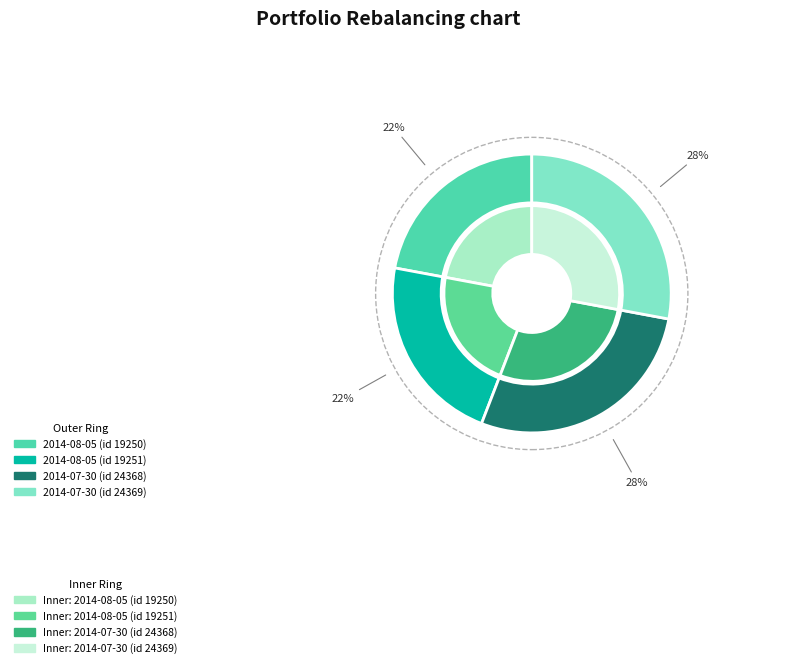

How many segments does this pie chart have?

4